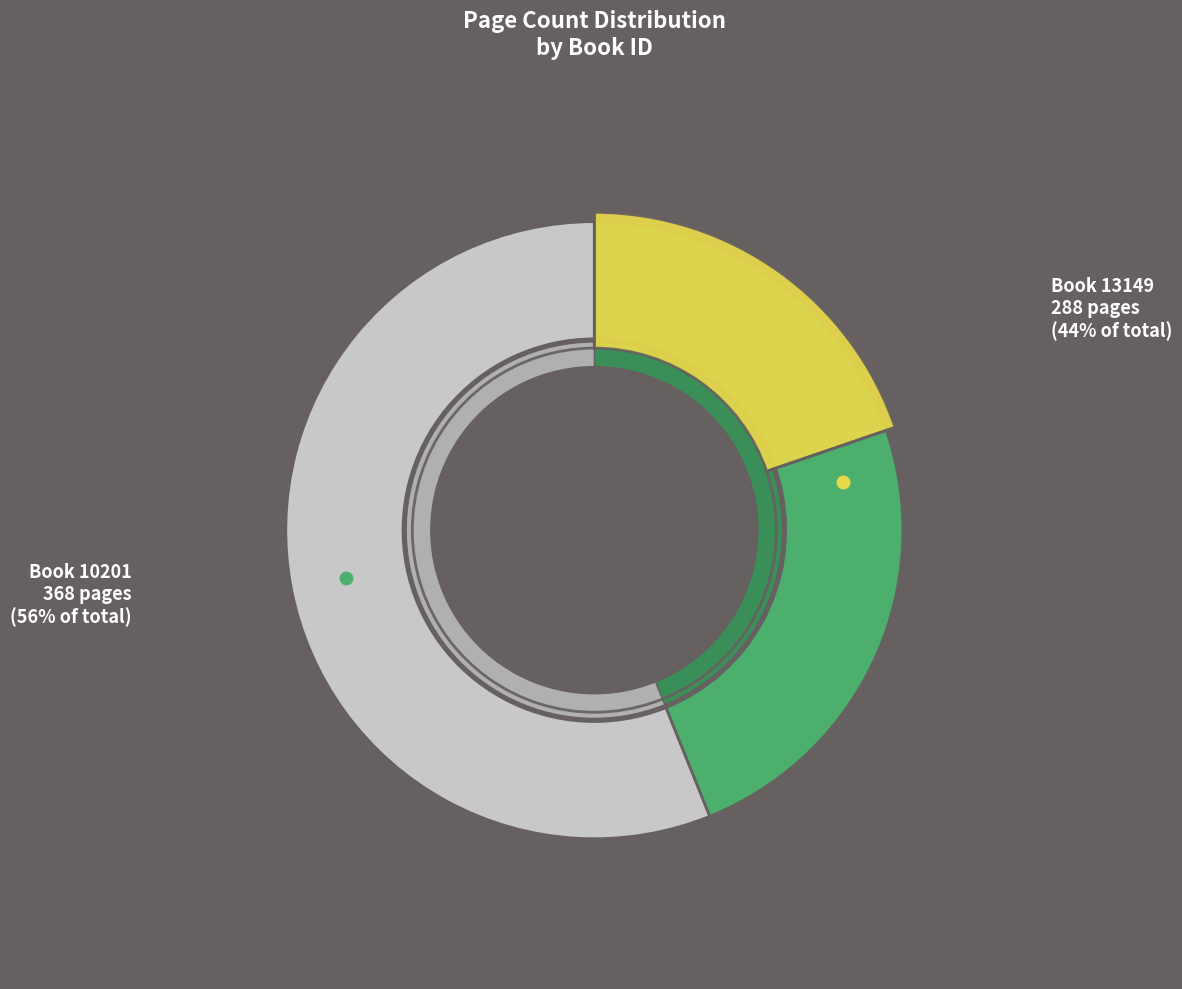

Which category has the smallest portion of the pie?

13149